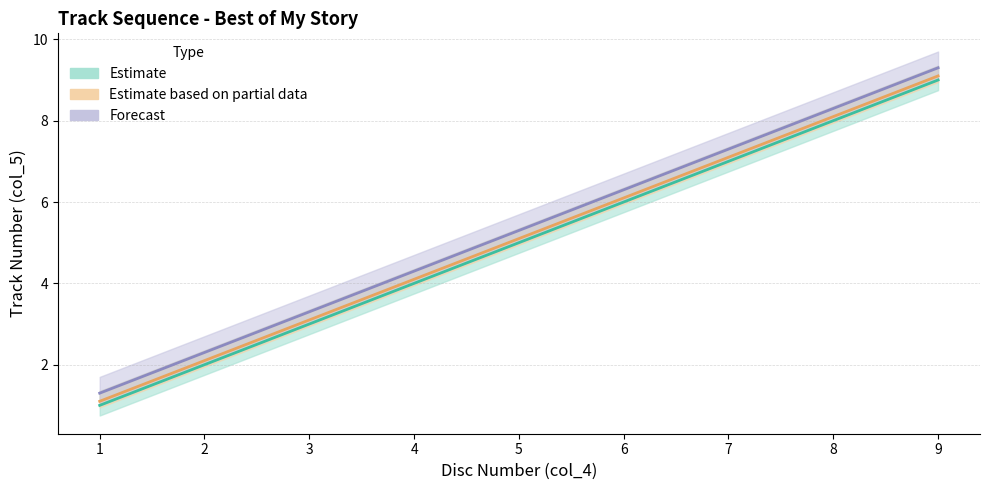

Where is Estimate nearest to the value 5?

5